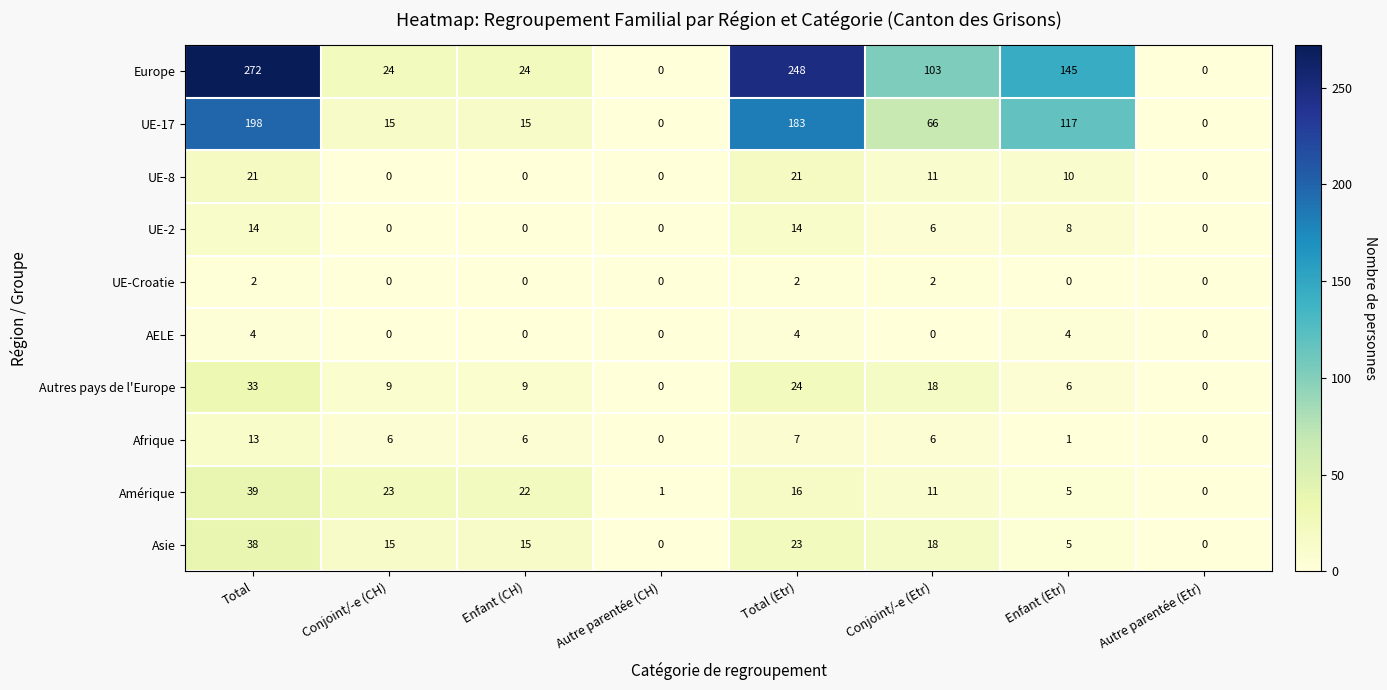

List the series in order of their peak value, highest first.

Europe, UE-17, Amérique, Asie, Autres pays de l'Europe, UE-8, UE-2, Afrique, AELE, UE-Croatie